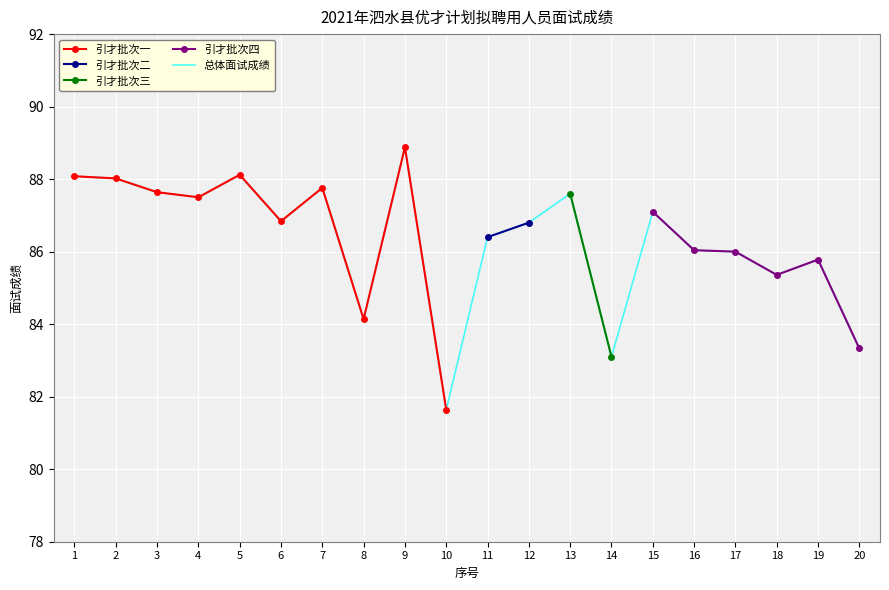

What is the sum of the values at 16 and 19?

171.8